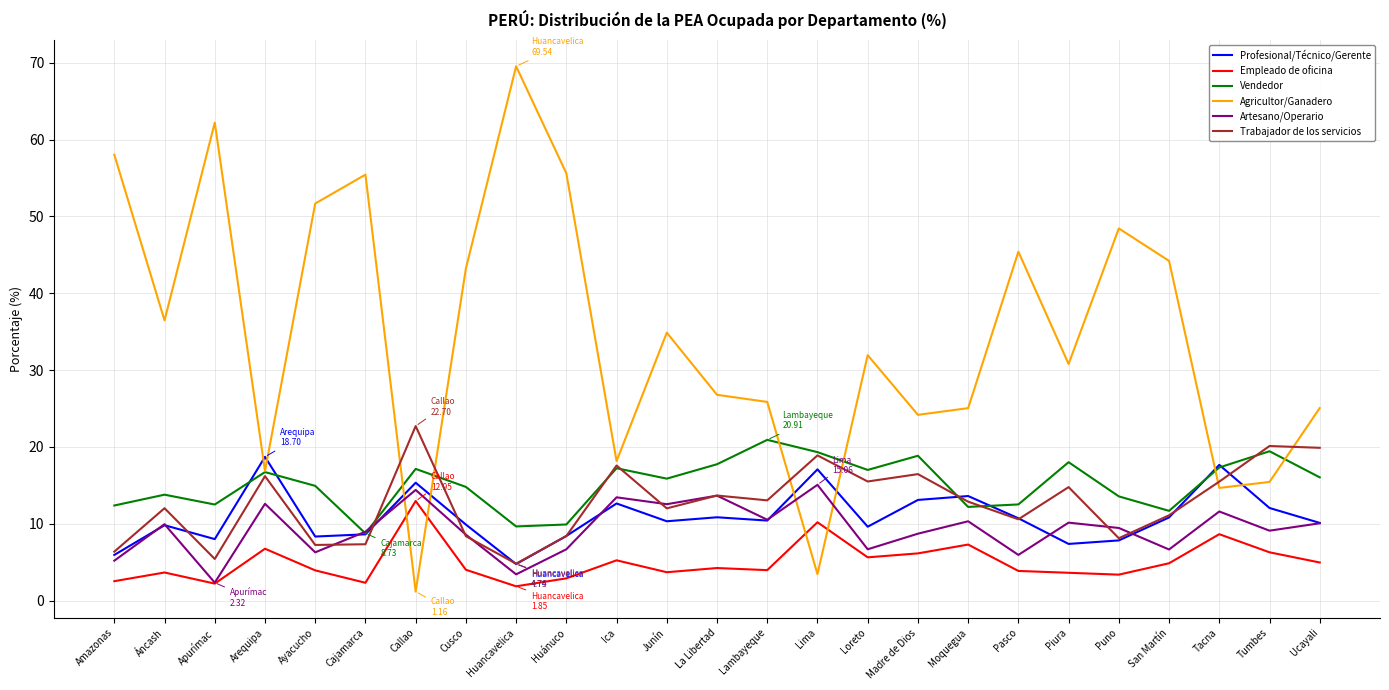

What is the difference between the highest and lowest values at Arequipa?

12.0